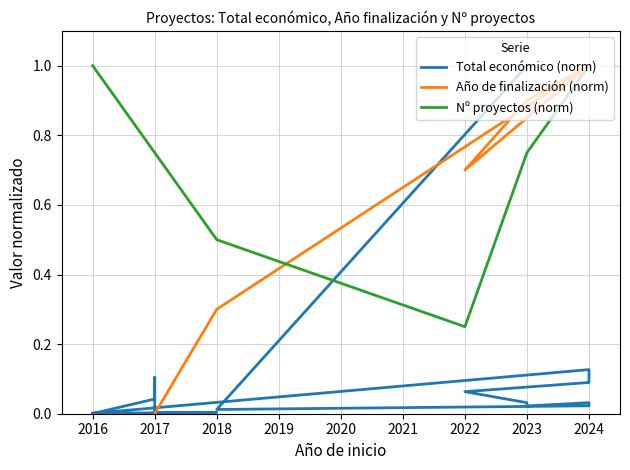

List the labels in order of value, smallest first.

2016, 2016, 2016, 2016, 2017, 2018, 2018, 2023, 2024, 2024, 2023, 2017, 2022, 2024, 2017, 2024, 2023